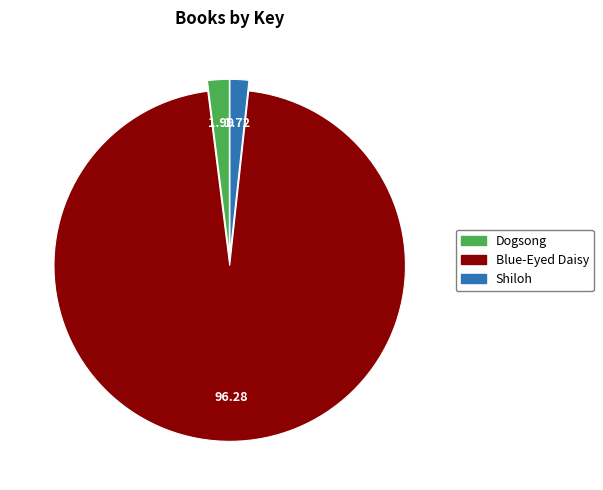

True or false: Shiloh accounts for 15% of the total.

False